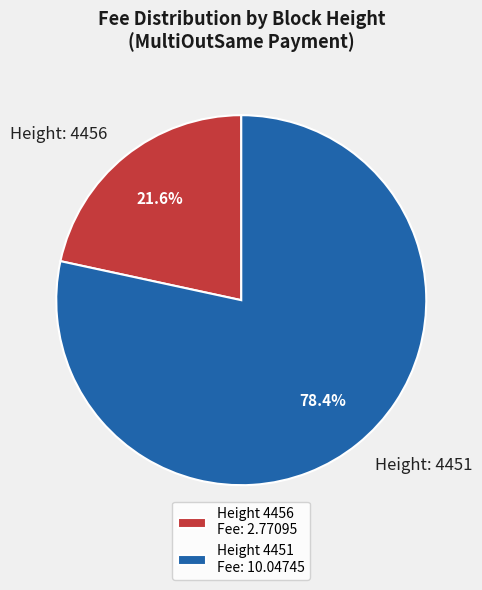

What percentage is NOT represented by Height 4456 Fee: 2.77095?

78.4%